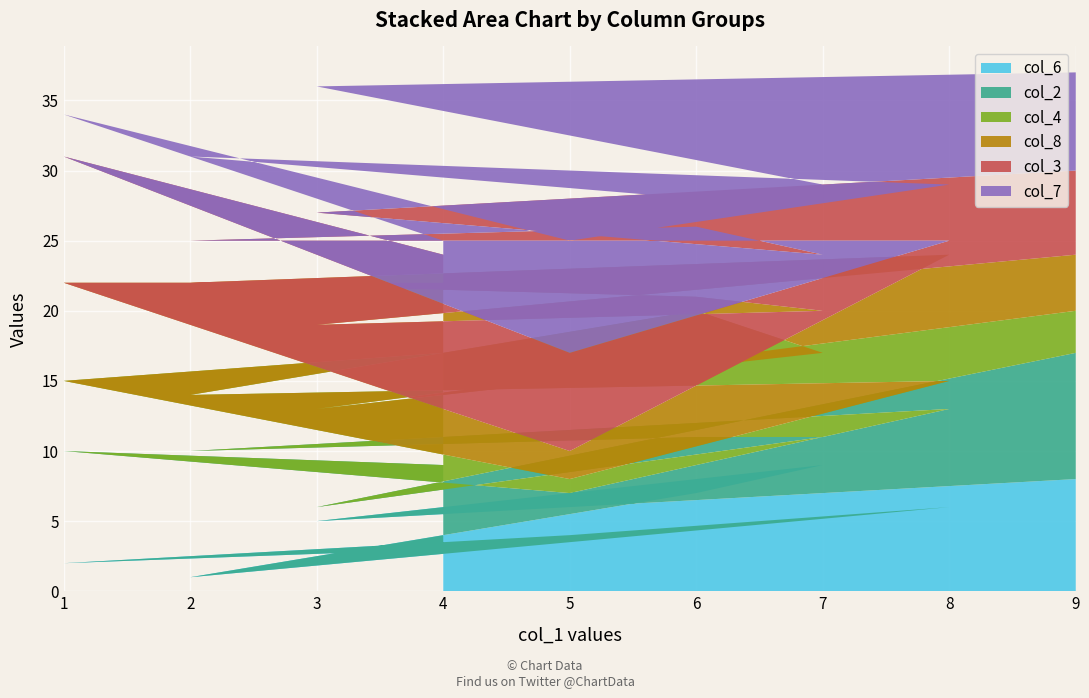

Reading left to right, what are all the values shown in this chart?

col_6: 8	5	9	7	1	6	4	2	3
col_2: 9	1	2	4	9	7	3	8	6
col_4: 3	7	6	9	4	2	1	5	8
col_8: 4	6	3	1	8	9	2	7	5
col_3: 6	8	4	5	3	1	7	9	2
col_7: 7	9	5	2	6	4	8	3	1